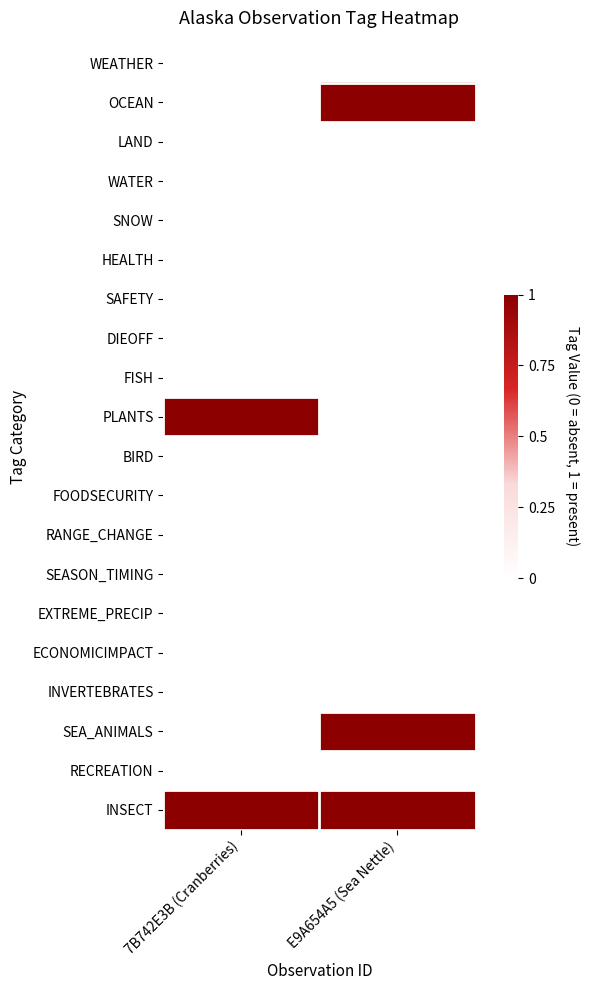

Reading right to left, extract all data points from this chart.

WEATHER: E9A654A5 (Sea Nettle)=0	7B742E3B (Cranberries)=0
OCEAN: E9A654A5 (Sea Nettle)=1	7B742E3B (Cranberries)=0
LAND: E9A654A5 (Sea Nettle)=0	7B742E3B (Cranberries)=0
WATER: E9A654A5 (Sea Nettle)=0	7B742E3B (Cranberries)=0
SNOW: E9A654A5 (Sea Nettle)=0	7B742E3B (Cranberries)=0
HEALTH: E9A654A5 (Sea Nettle)=0	7B742E3B (Cranberries)=0
SAFETY: E9A654A5 (Sea Nettle)=0	7B742E3B (Cranberries)=0
DIEOFF: E9A654A5 (Sea Nettle)=0	7B742E3B (Cranberries)=0
FISH: E9A654A5 (Sea Nettle)=0	7B742E3B (Cranberries)=0
PLANTS: E9A654A5 (Sea Nettle)=0	7B742E3B (Cranberries)=1
BIRD: E9A654A5 (Sea Nettle)=0	7B742E3B (Cranberries)=0
FOODSECURITY: E9A654A5 (Sea Nettle)=0	7B742E3B (Cranberries)=0
RANGE_CHANGE: E9A654A5 (Sea Nettle)=0	7B742E3B (Cranberries)=0
SEASON_TIMING: E9A654A5 (Sea Nettle)=0	7B742E3B (Cranberries)=0
EXTREME_PRECIP: E9A654A5 (Sea Nettle)=0	7B742E3B (Cranberries)=0
ECONOMICIMPACT: E9A654A5 (Sea Nettle)=0	7B742E3B (Cranberries)=0
INVERTEBRATES: E9A654A5 (Sea Nettle)=0	7B742E3B (Cranberries)=0
SEA_ANIMALS: E9A654A5 (Sea Nettle)=1	7B742E3B (Cranberries)=0
RECREATION: E9A654A5 (Sea Nettle)=0	7B742E3B (Cranberries)=0
INSECT: E9A654A5 (Sea Nettle)=1	7B742E3B (Cranberries)=1